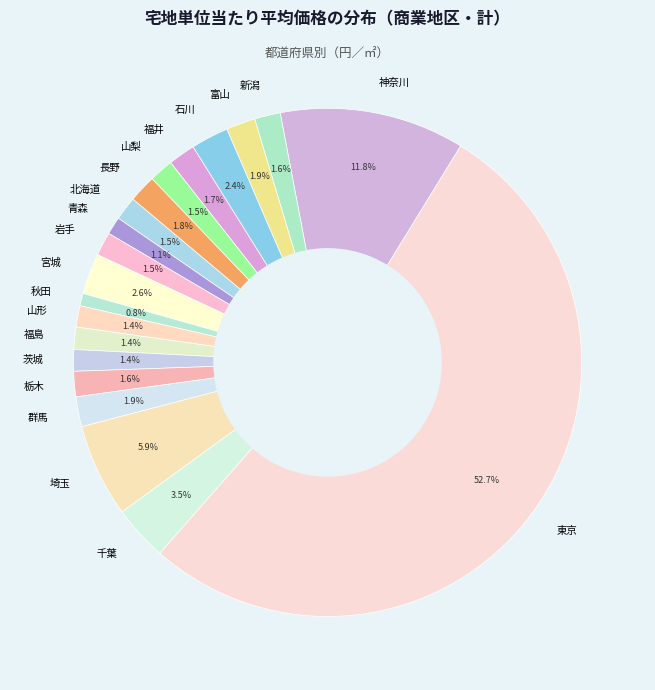

How many segments does this pie chart have?

20